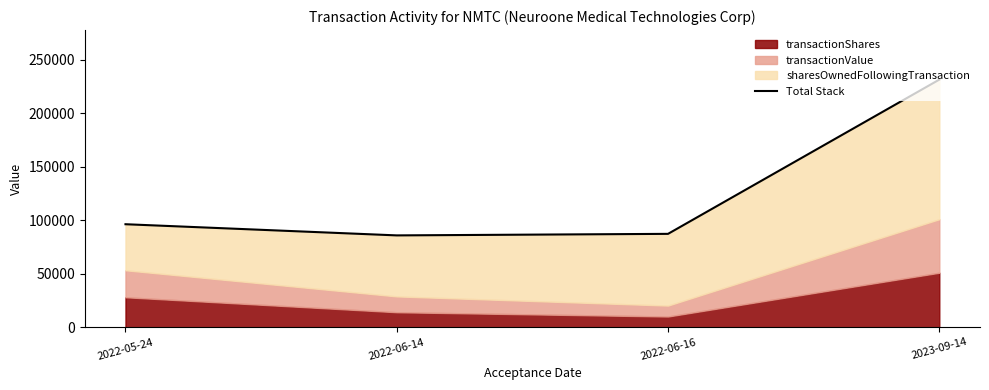

What is the minimum value shown in the chart?

85781